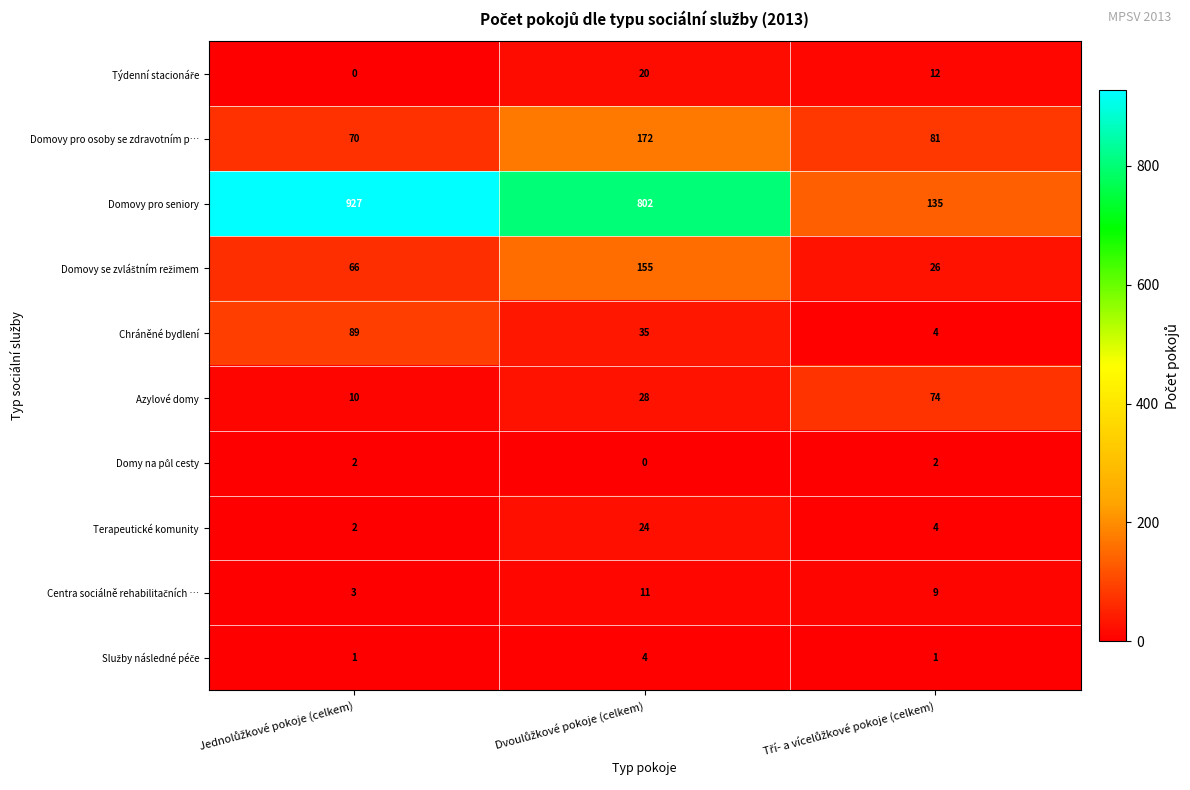

What is the sum of all Domovy pro osoby se zdravotním p… values?

323